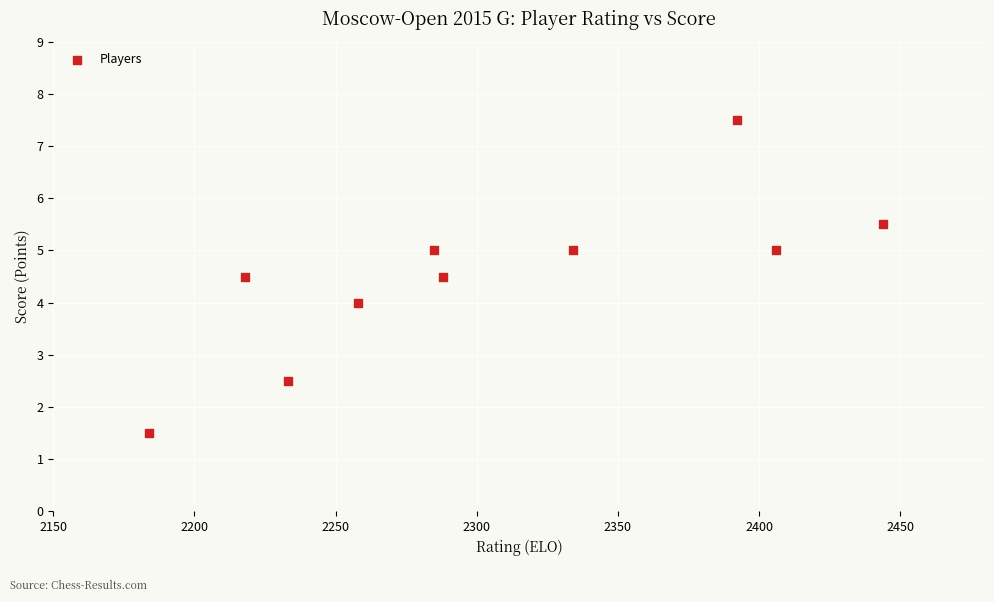

What is the range of Y values (max minus min)?

6.0